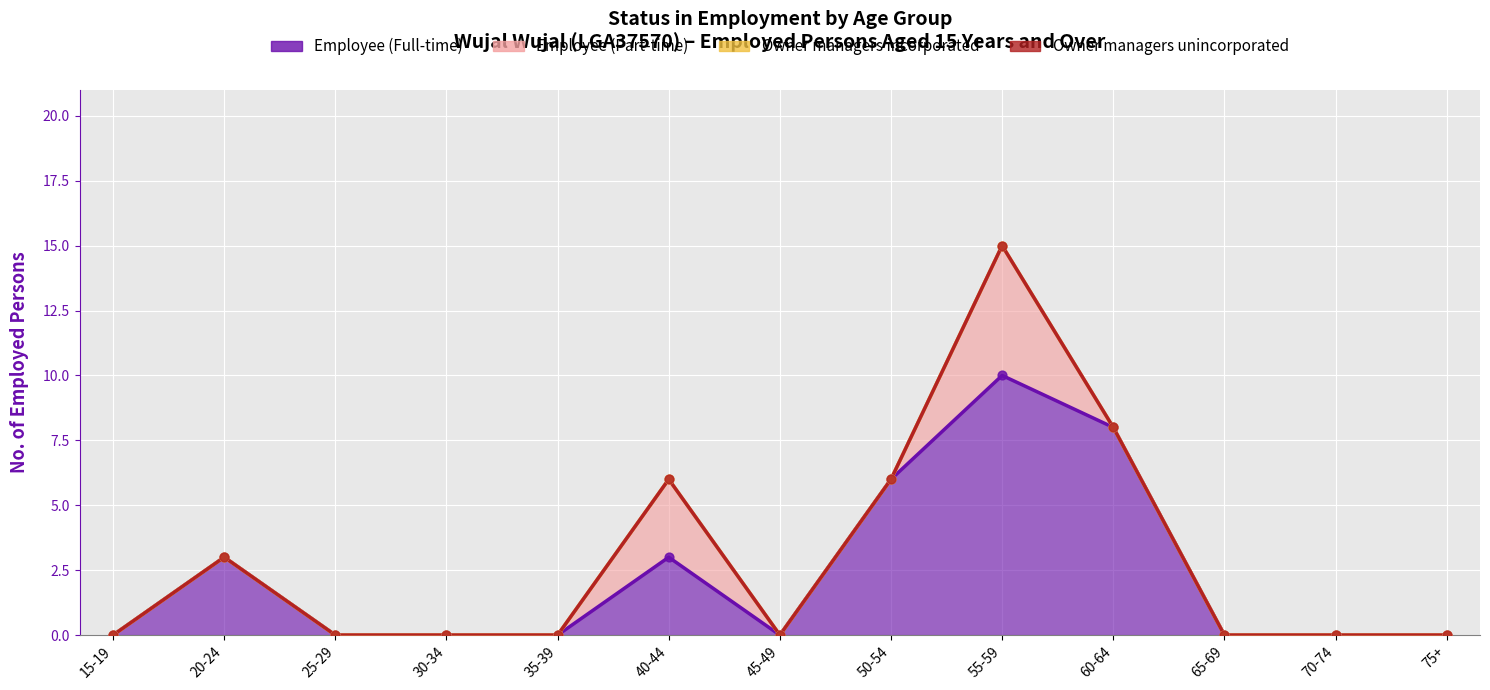

Is the value of Employee (Part-time) at 15-19 greater than the value of Employee (Full-time) at 20-24?

No